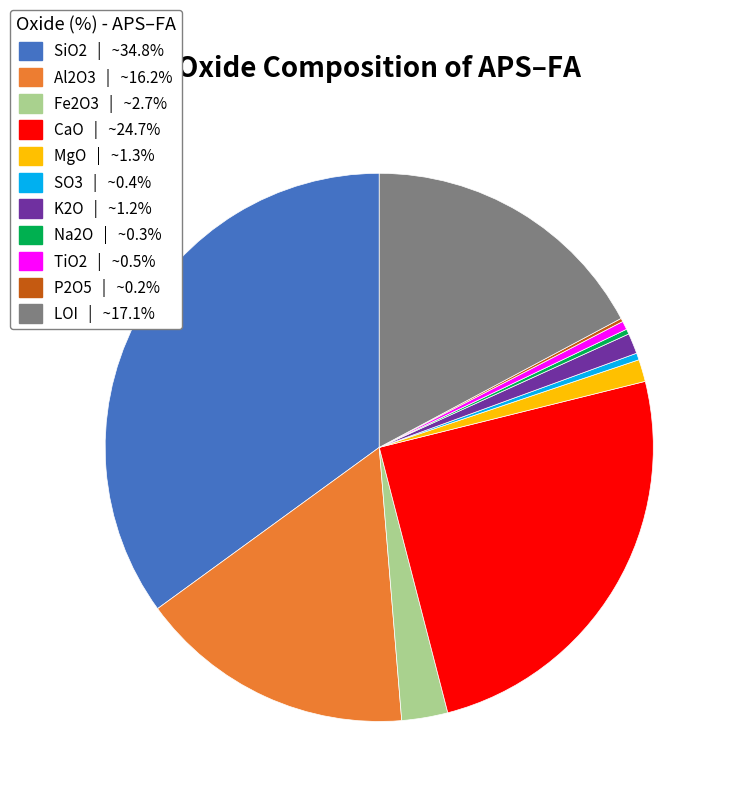

Approximately how many times larger is the value at CaO | ~24.7% compared to Fe2O3 | ~2.7%?

9.1